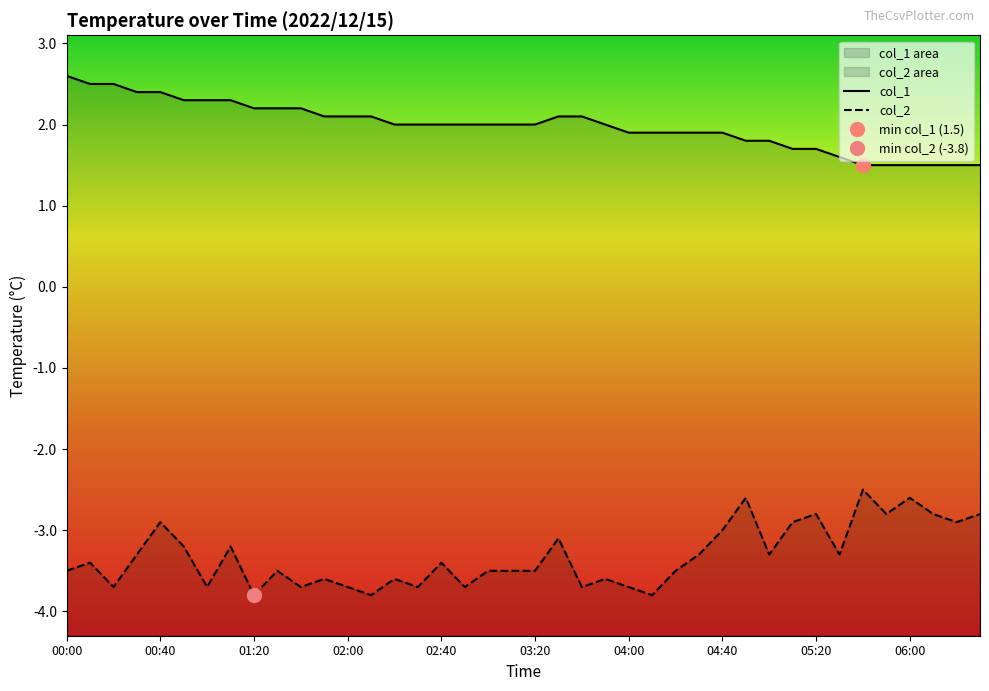

How many data points in col_1 are less than 2?

16